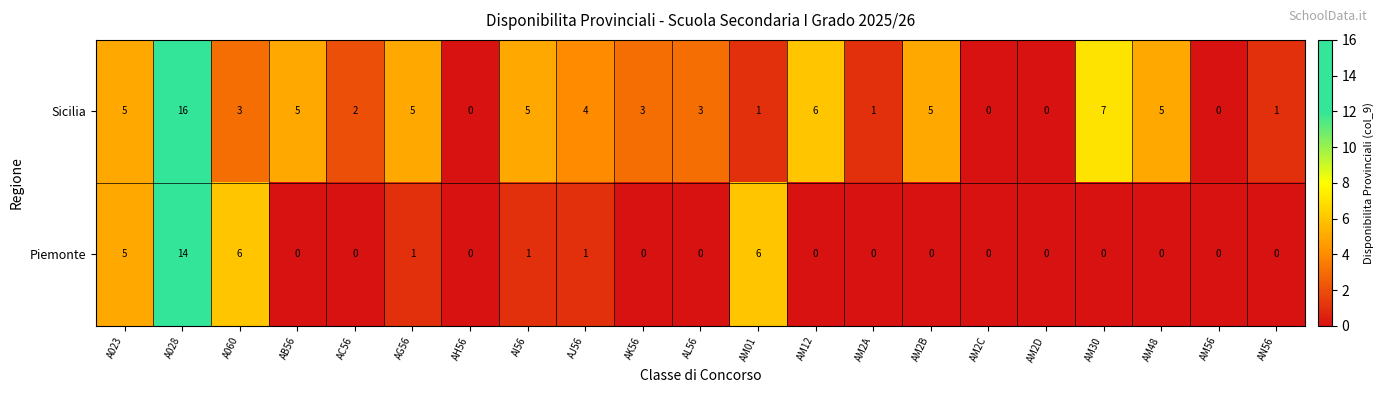

What is the difference between the maximum and minimum values in the Piemonte series?

14